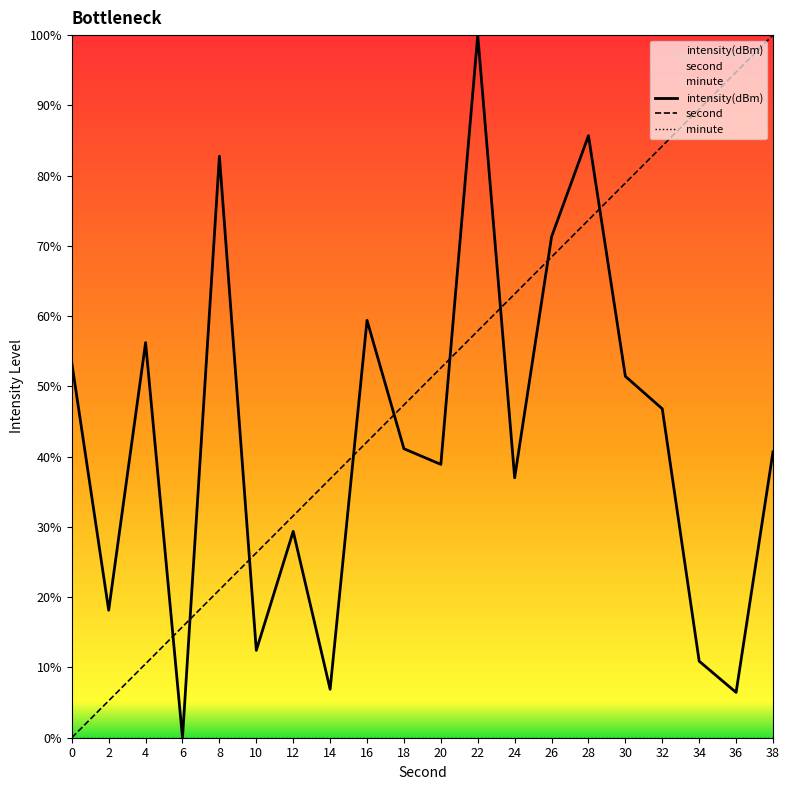

Reading left to right, list all the values displayed in this chart.

intensity(dBm): 0=53.4	2=18.1	4=56.2	6=0.0	8=82.8	10=12.4	12=29.4	14=6.9	16=59.4	18=41.1	20=38.9	22=100.0	24=37.0	26=71.3	28=85.7	30=51.4	32=46.8	34=10.9	36=6.4	38=40.7
second: 0=0.0	2=5.3	4=10.5	6=15.8	8=21.1	10=26.3	12=31.6	14=36.8	16=42.1	18=47.4	20=52.6	22=57.9	24=63.2	26=68.4	28=73.7	30=78.9	32=84.2	34=89.5	36=94.7	38=100.0
minute: 0=0.0	2=0.0	4=0.0	6=0.0	8=0.0	10=0.0	12=0.0	14=0.0	16=0.0	18=0.0	20=0.0	22=0.0	24=0.0	26=0.0	28=0.0	30=0.0	32=0.0	34=0.0	36=0.0	38=0.0